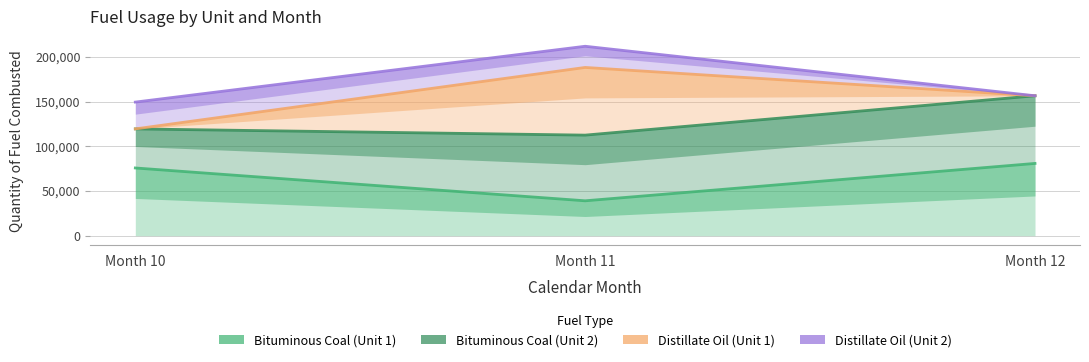

Count the number of data series in this chart.

4